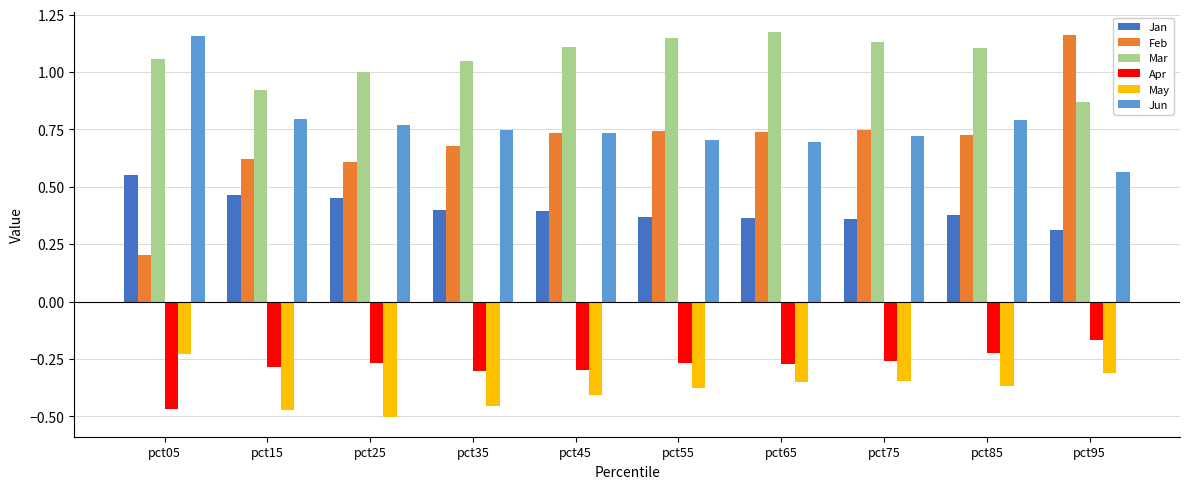

What is the difference between the second highest and minimum values in the Mar series?

0.3